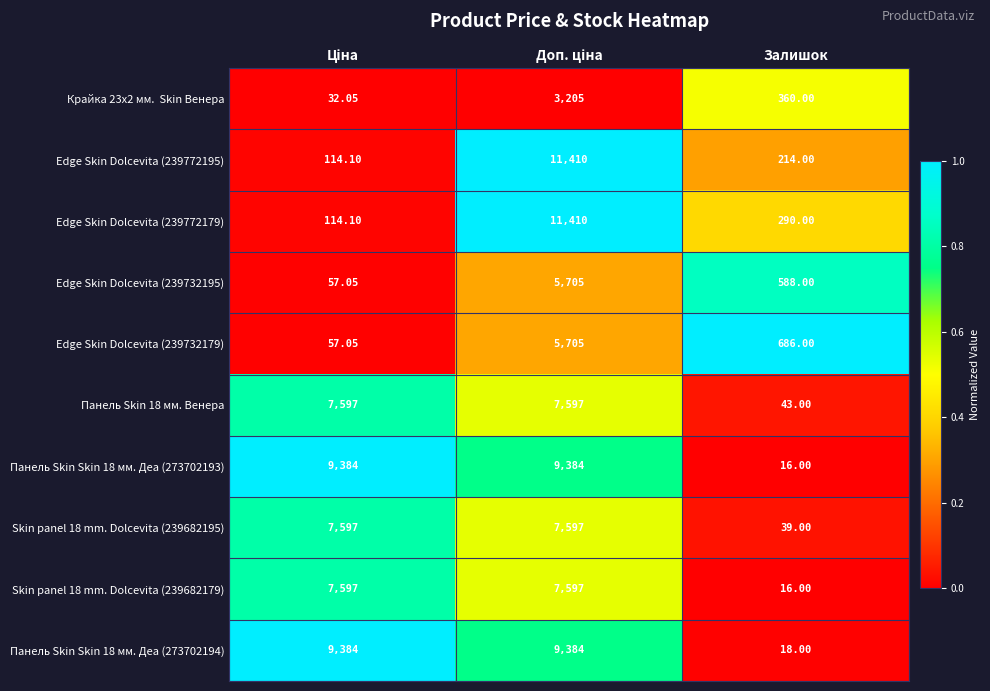

Which label corresponds to the smallest value in the chart?

Залишок